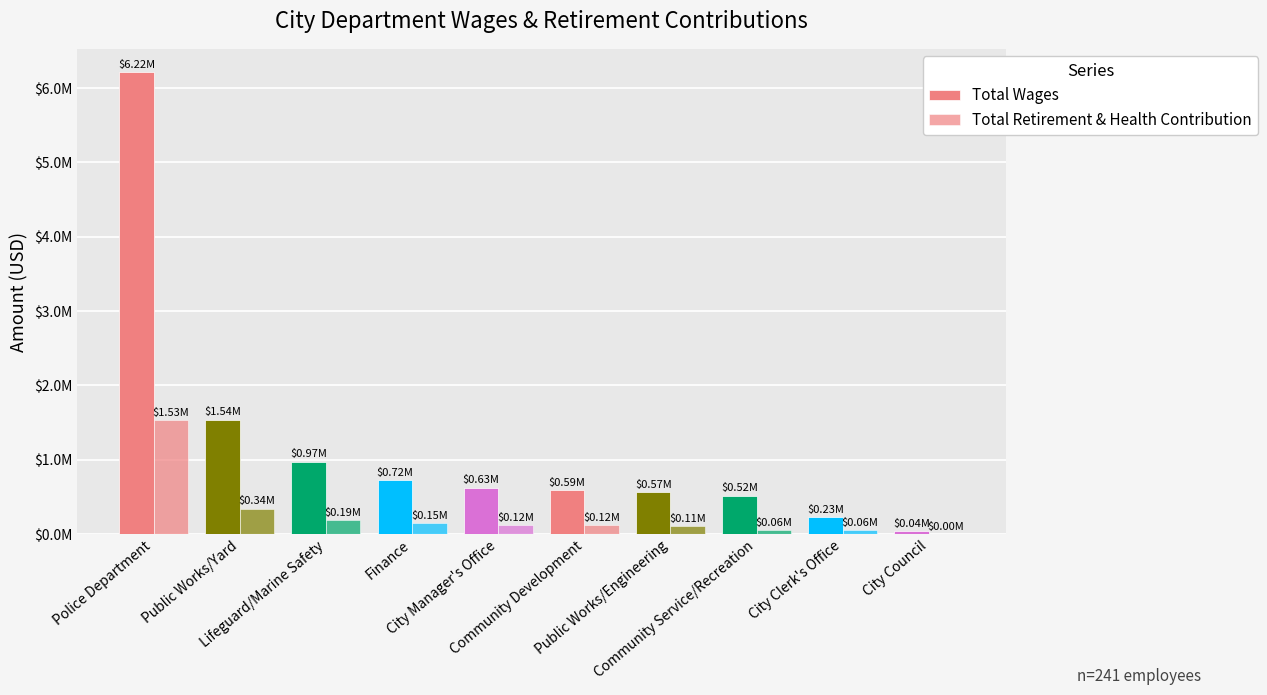

What is the label of the 5th bar from the left?

City Manager's Office